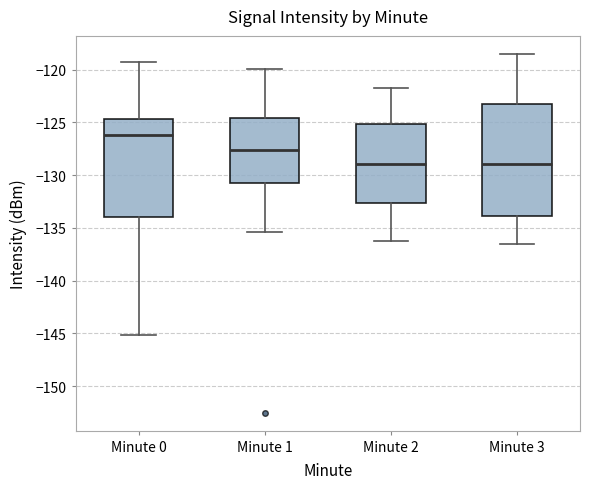

Comparing the boxes themselves (not the whiskers), which one is the tallest?

Minute 3